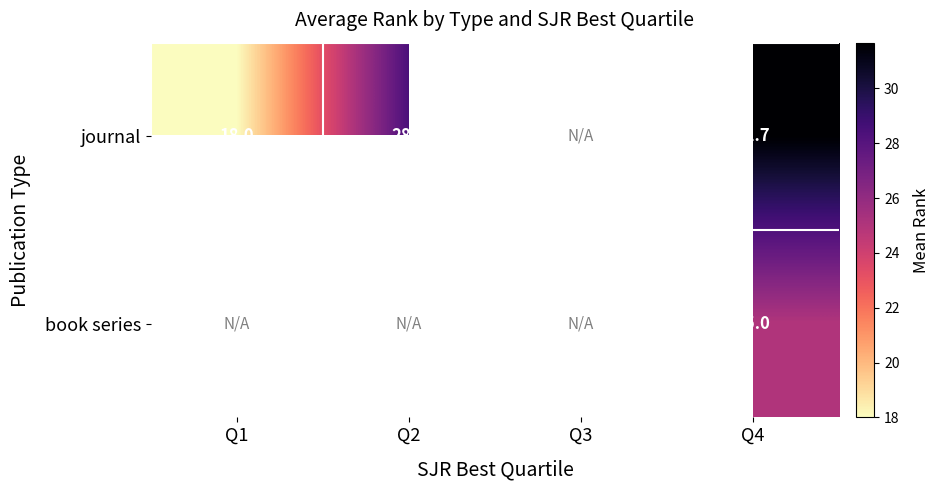

What is the sum of the journal values at Q4 and Q1?

49.7